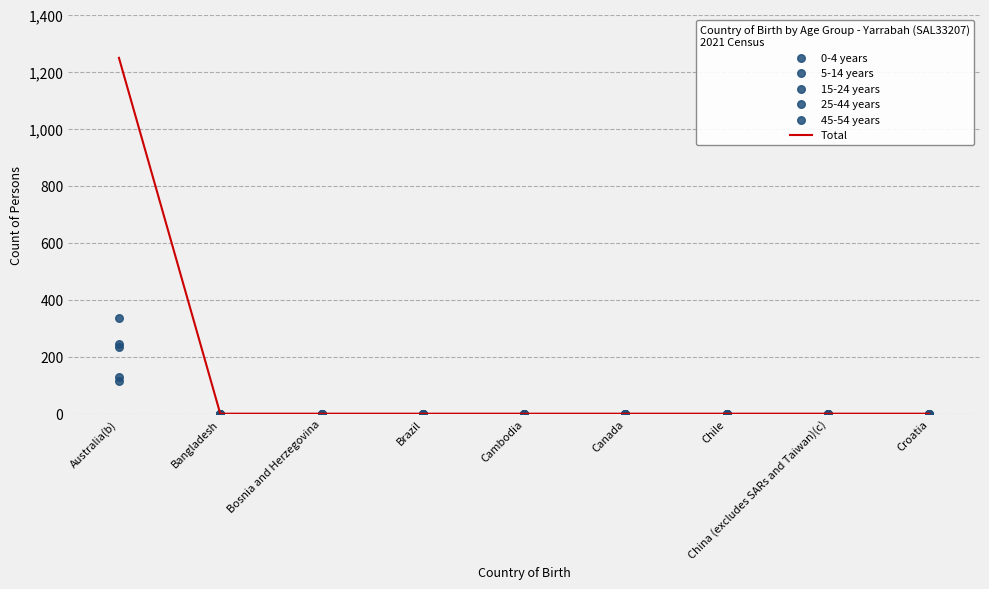

Which series reaches the maximum Y coordinate?

Total